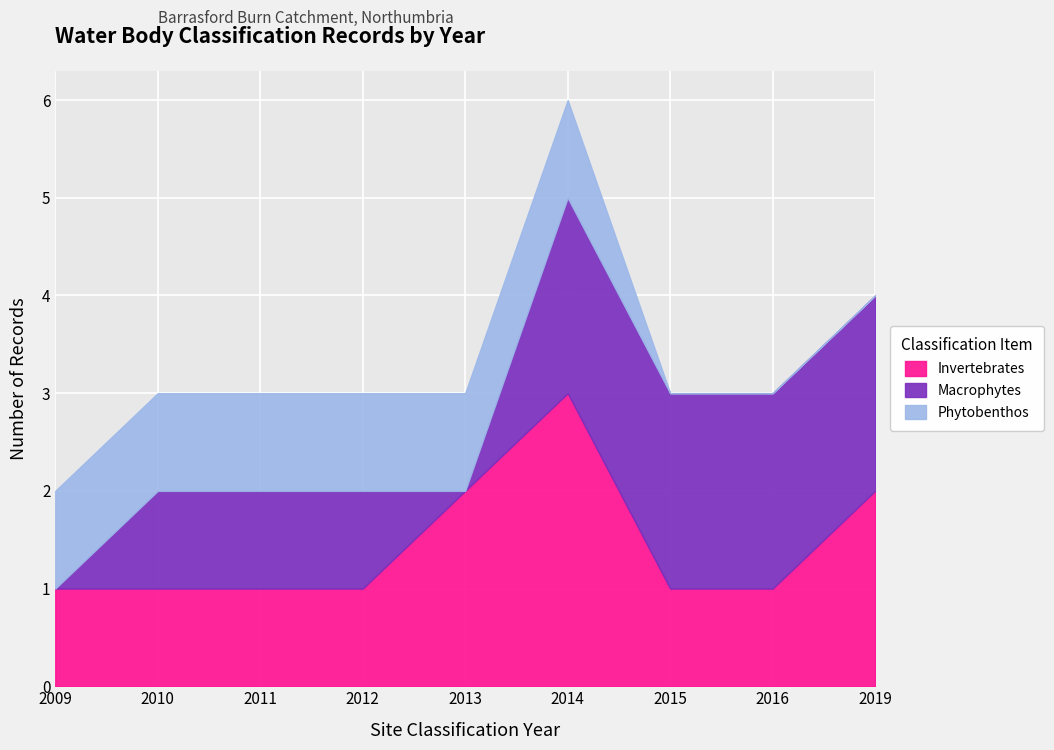

Read the Invertebrates value at 2010.

1